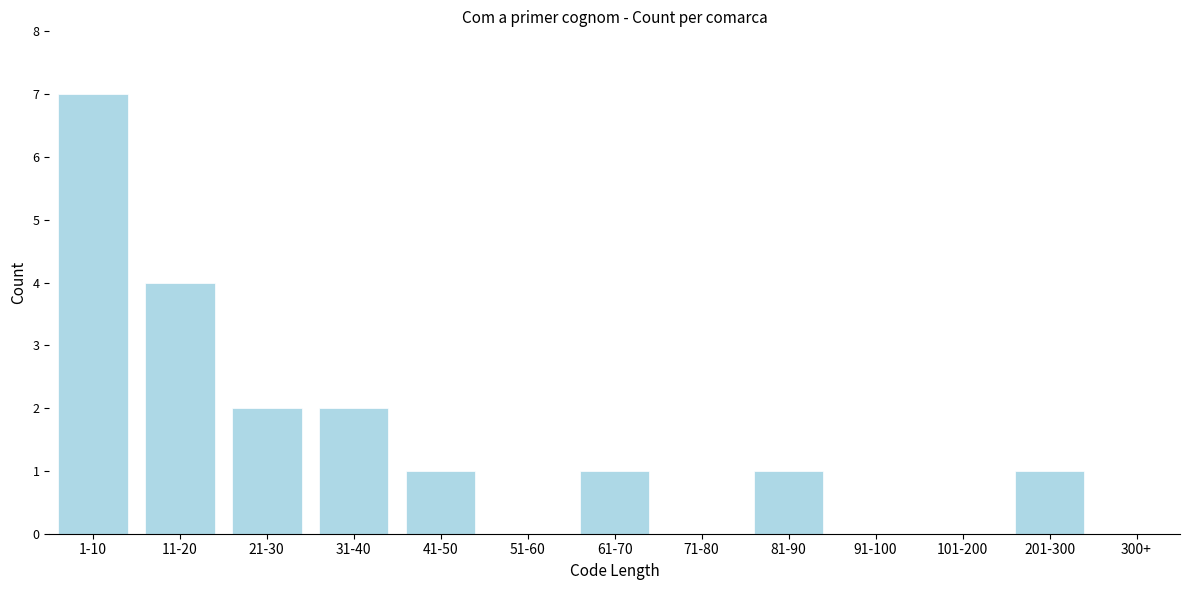

Reading left to right, list all the values displayed in this chart.

1-10=7	11-20=4	21-30=2	31-40=2	41-50=1	51-60=0	61-70=1	71-80=0	81-90=1	91-100=0	101-200=0	201-300=1	300+=0